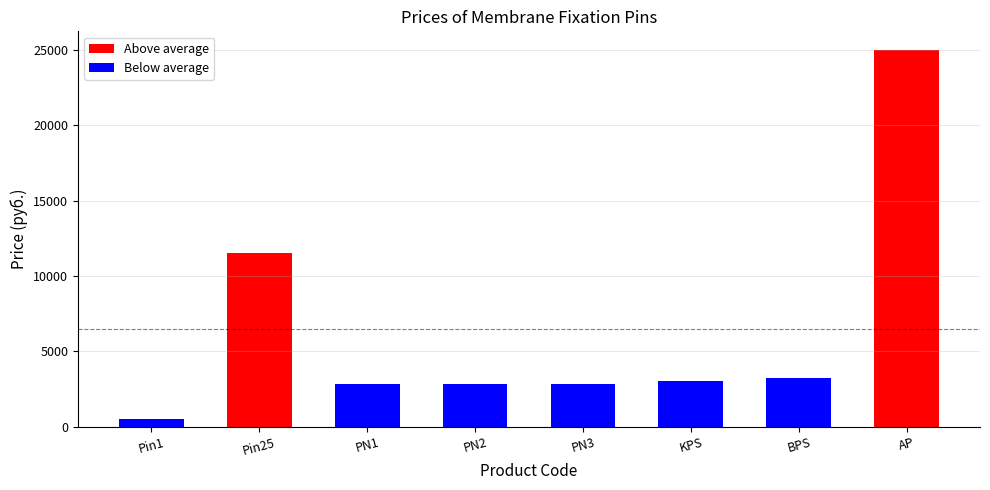

What is the smallest value displayed?

500